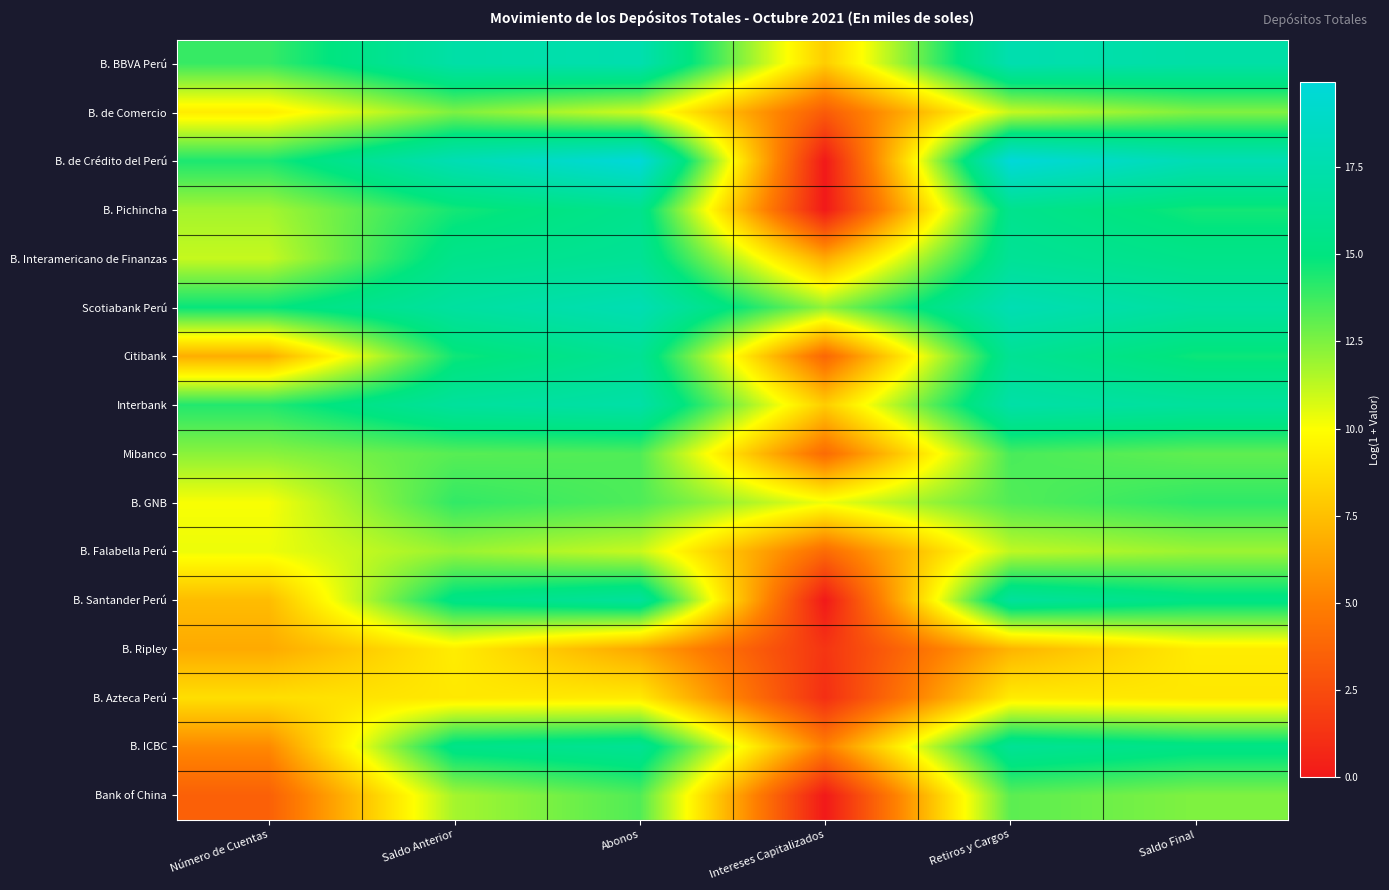

Which category has the lowest value across all series?

Intereses Capitalizados